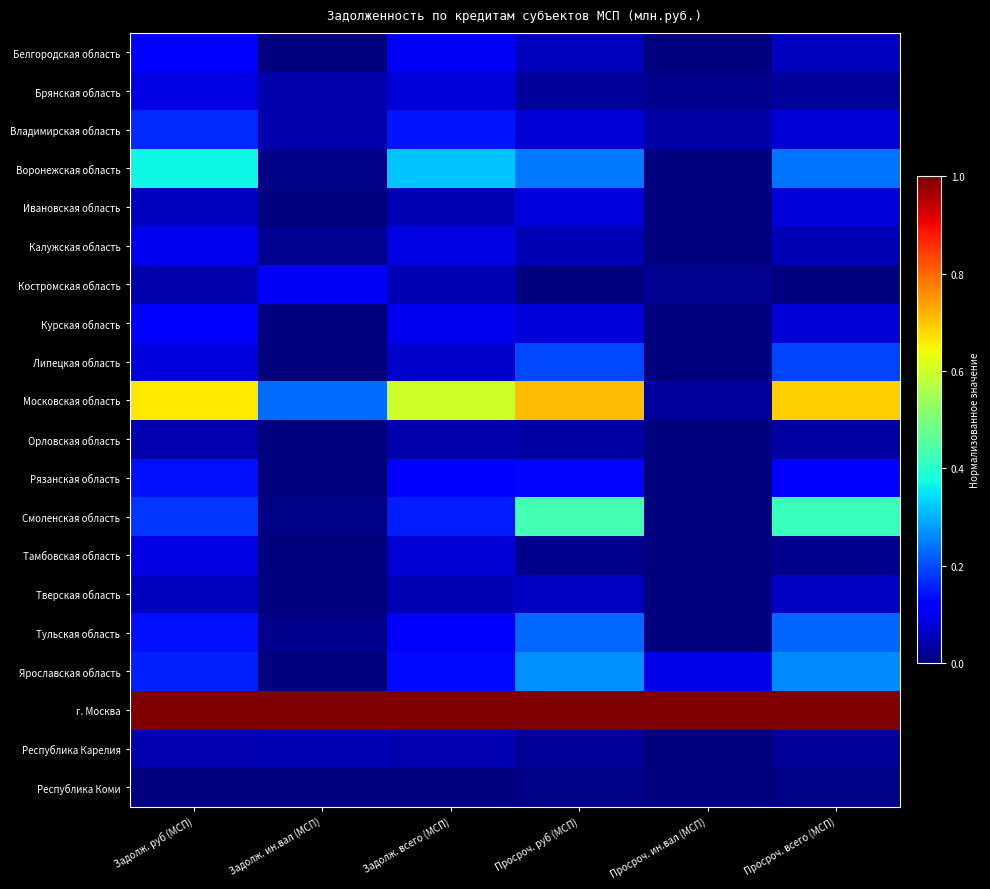

What is the greatest value displayed?

1.0